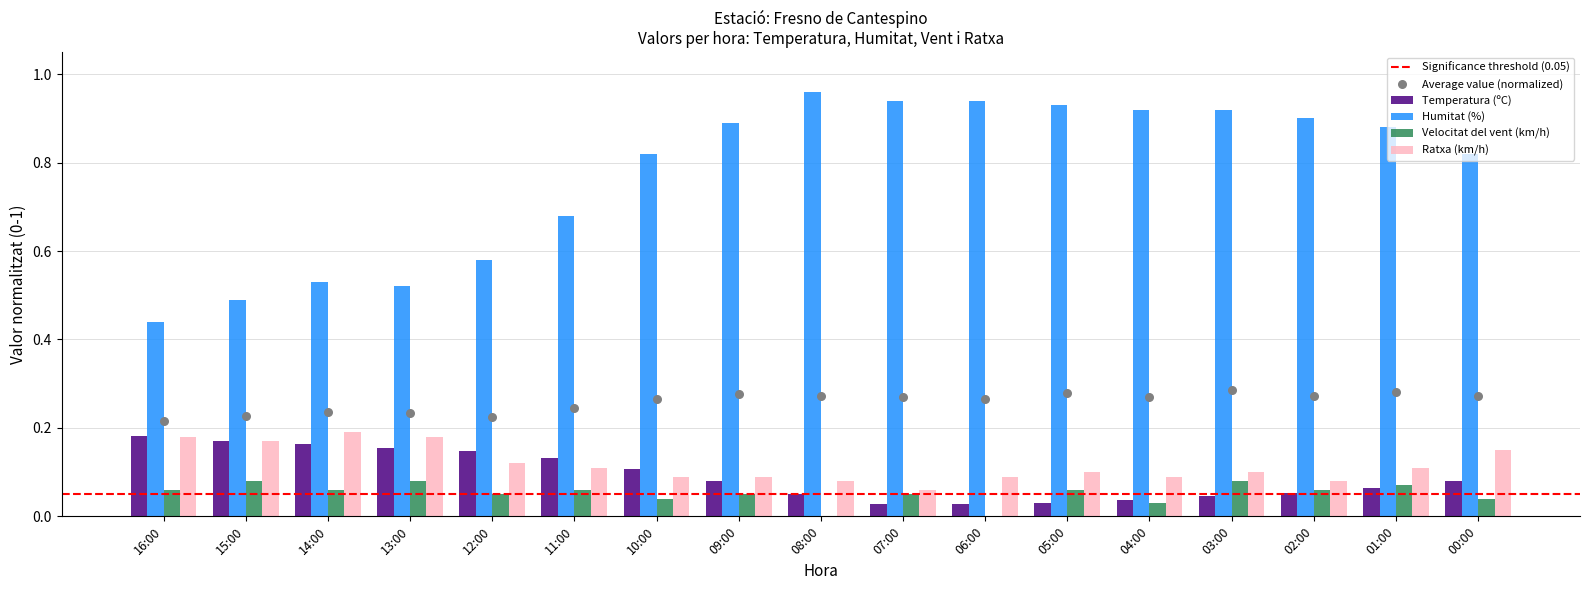

At which category is the sum across all series the highest?

03:00